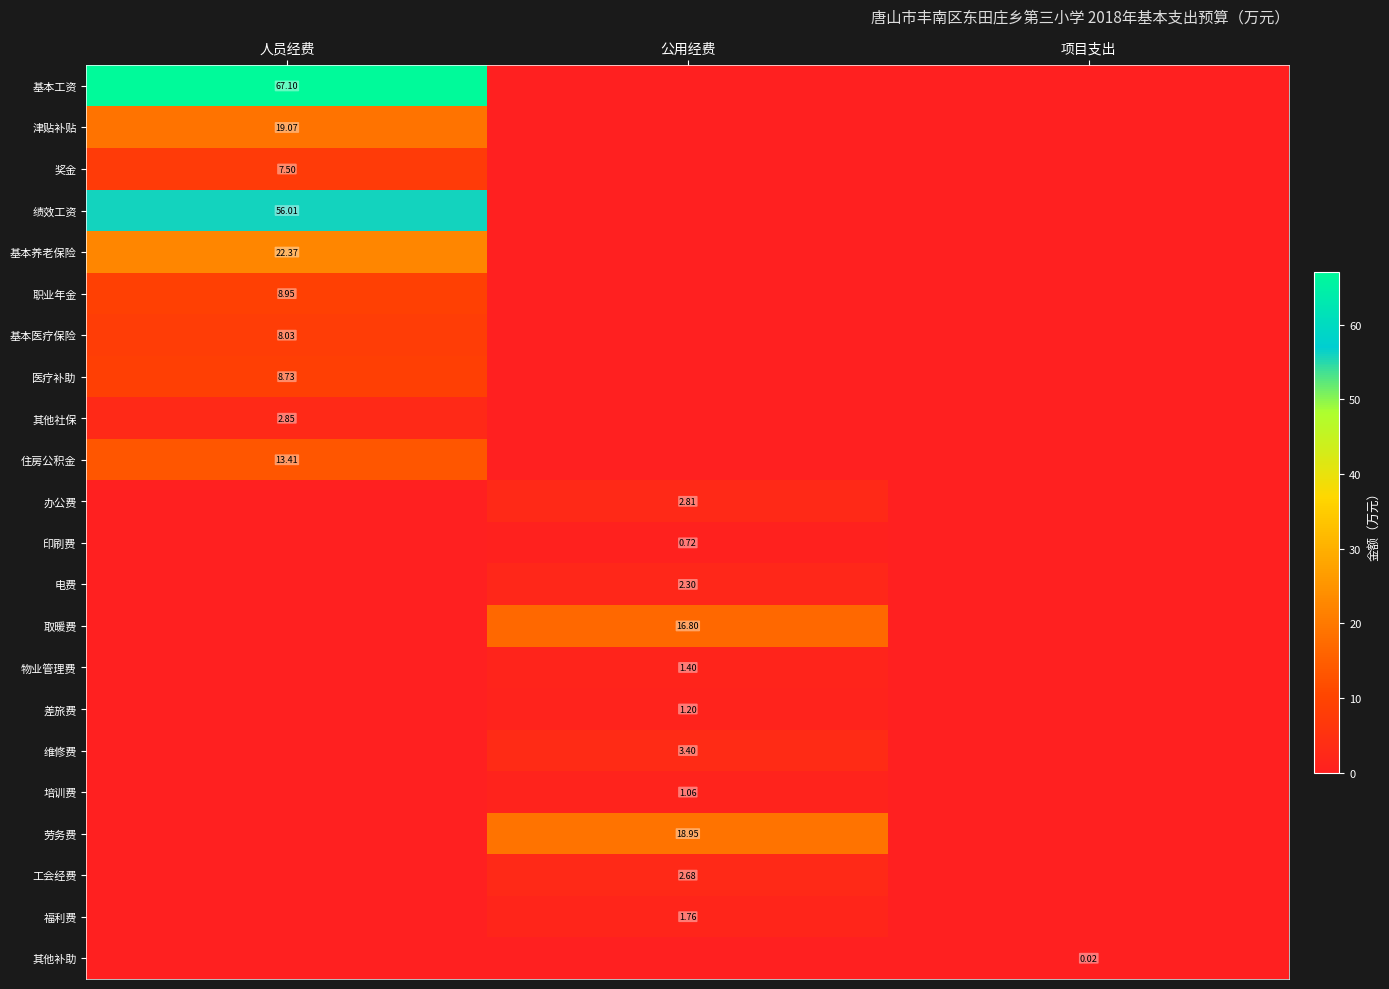

What is the total value across all series at 人员经费?

214.0